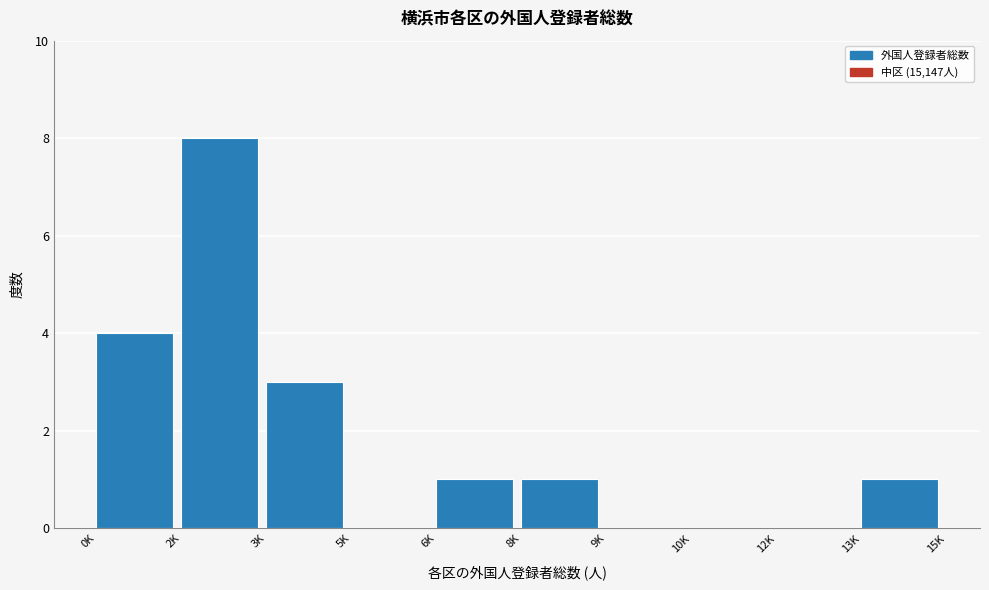

Reading right to left, what are all the values shown in this chart?

13K=1	12K=0	10K=0	9K=0	8K=1	6K=1	5K=0	3K=3	2K=8	0K=4